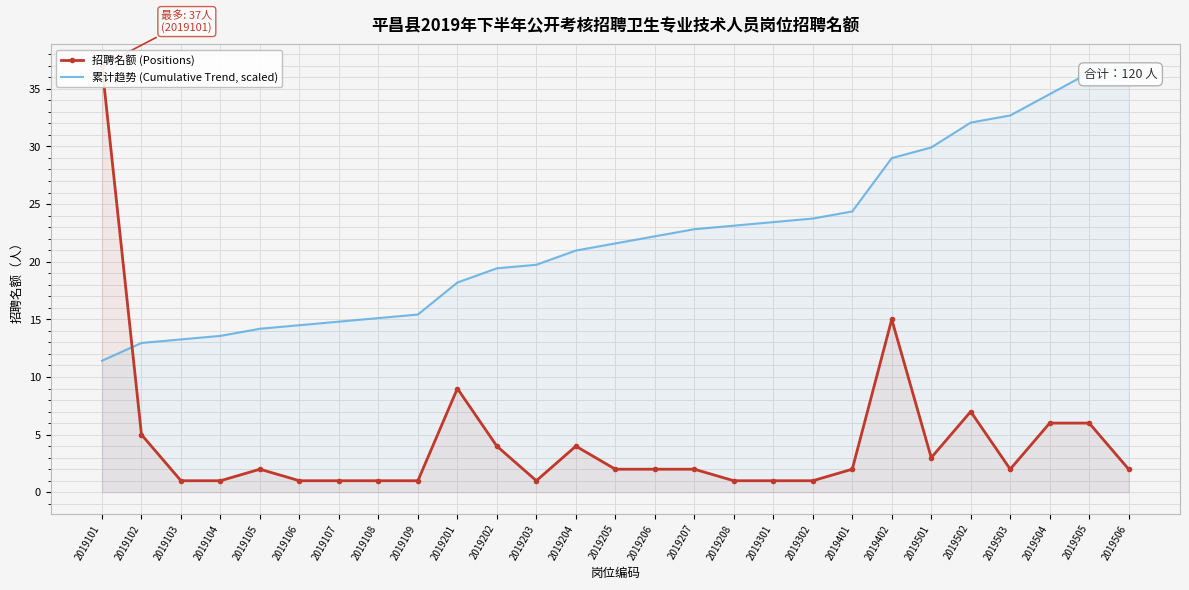

Reading left to right, extract all data points from this chart.

招聘名额 (Positions): 37.0	5.0	1.0	1.0	2.0	1.0	1.0	1.0	1.0	9.0	4.0	1.0	4.0	2.0	2.0	2.0	1.0	1.0	1.0	2.0	15.0	3.0	7.0	2.0	6.0	6.0	2.0
累计趋势 (Cumulative Trend, scaled): 11.4	12.9	13.3	13.6	14.2	14.5	14.8	15.1	15.4	18.2	19.4	19.7	21.0	21.6	22.2	22.8	23.1	23.4	23.7	24.4	29.0	29.9	32.1	32.7	34.5	36.4	37.0